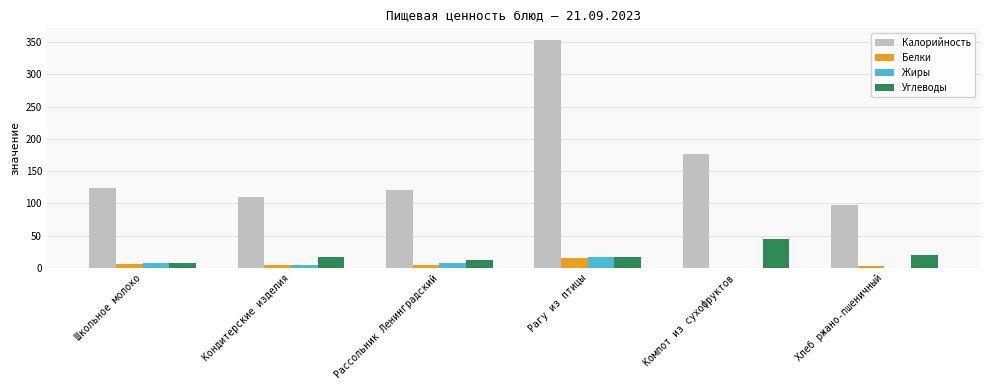

Is the value of Углеводы at Рагу из птицы greater than the value of Калорийность at Хлеб ржано-пшеничный?

No